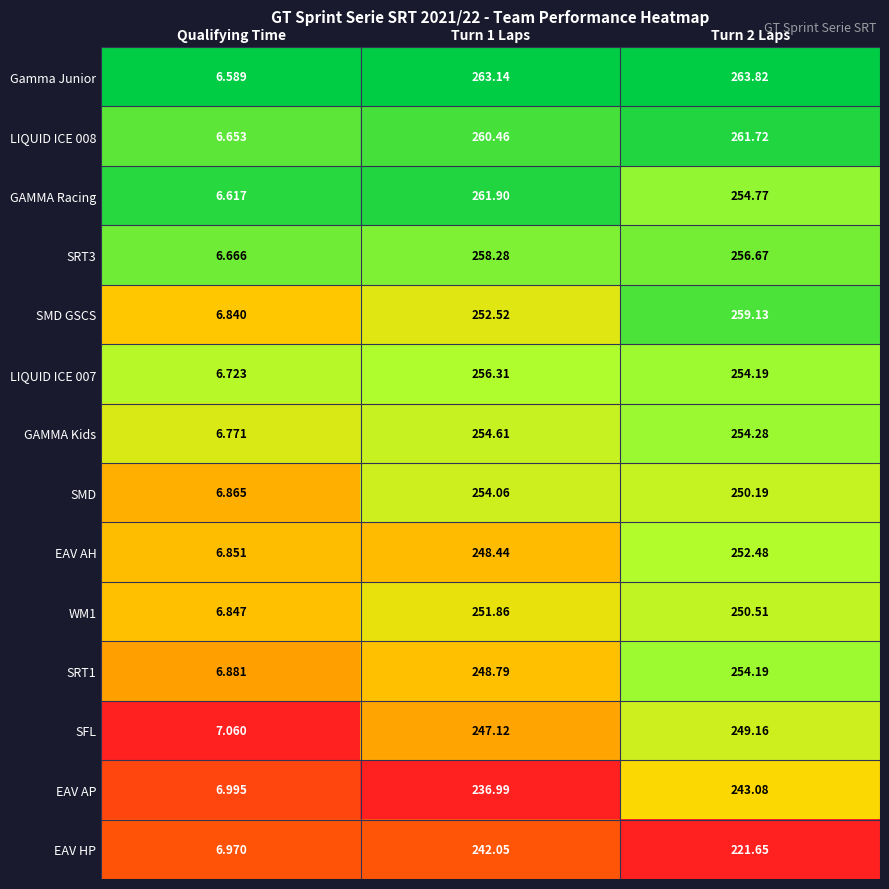

Which series has the widest spread of values?

Gamma Junior